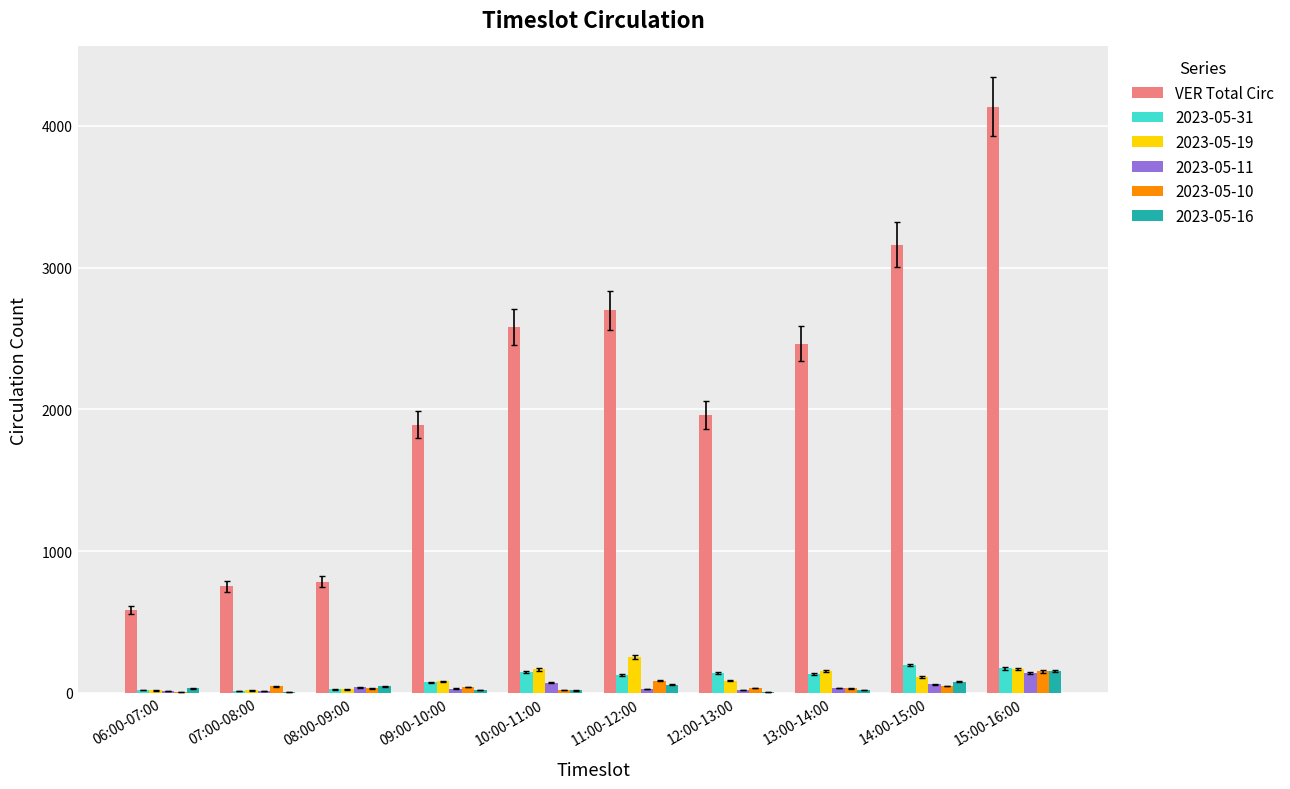

Are the bars horizontal?

No